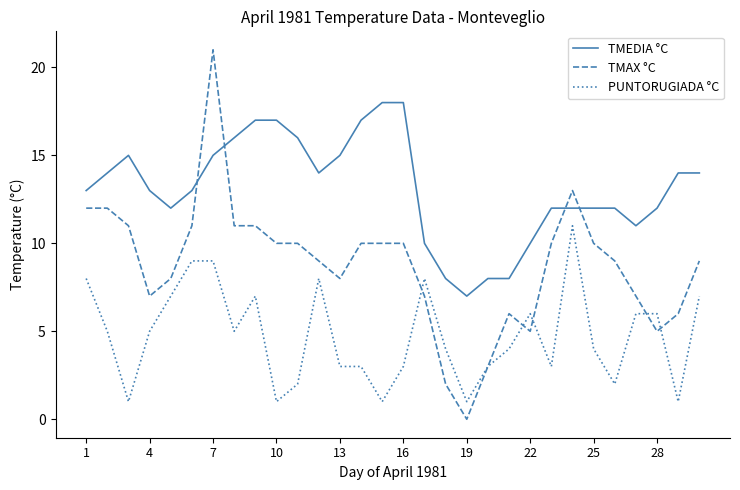

What is the maximum value shown in the chart?

21